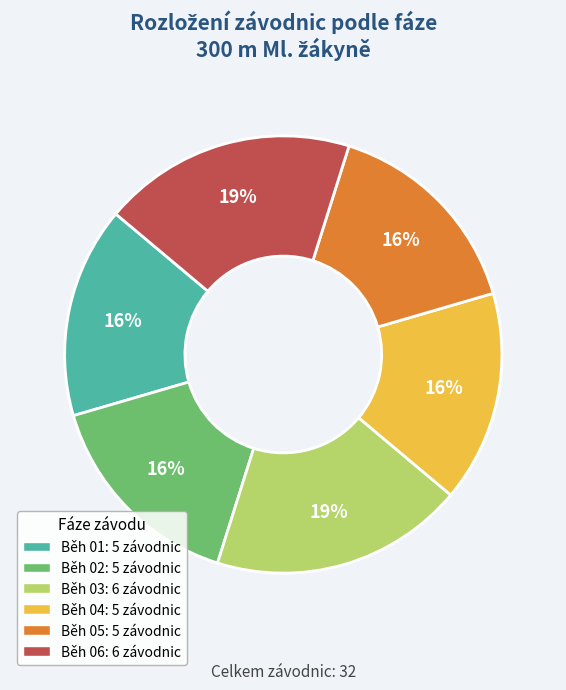

To the nearest percent, what is the combined percentage of Běh 02 and Běh 06?

34%